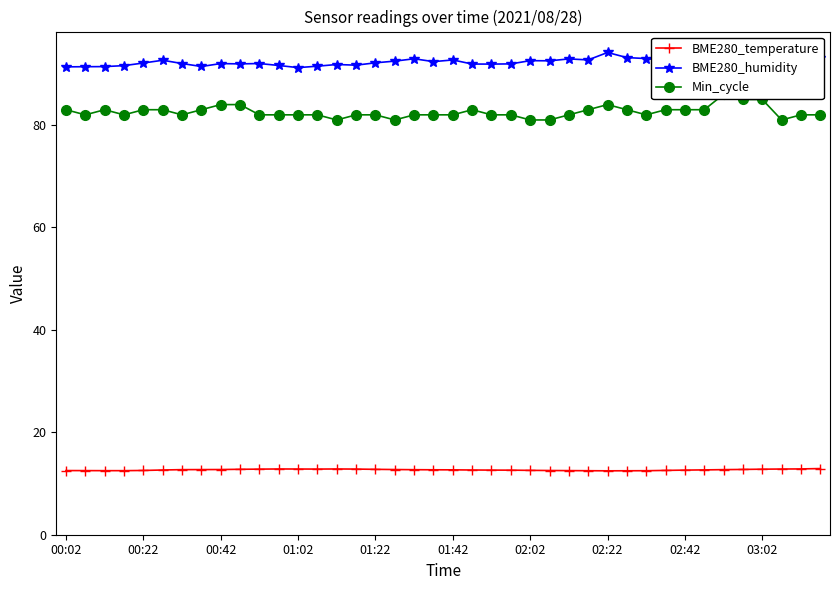

Reading right to left, transcribe all the data shown in this chart.

BME280_temperature: 12.9	12.8	12.8	12.8	12.8	12.7	12.7	12.6	12.6	12.5	12.5	12.5	12.5	12.5	12.5	12.6	12.6	12.6	12.6	12.7	12.7	12.7	12.7	12.8	12.8	12.8	12.8	12.8	12.8	12.8	12.8	12.7	12.7	12.7	12.6	12.6	12.5	12.5	12.5	12.5
BME280_humidity: 93.0	93.6	92.6	93.2	92.8	92.6	92.6	92.6	92.7	93.0	93.2	94.2	92.7	92.9	92.5	92.6	92.0	91.9	91.9	92.7	92.4	93.0	92.5	92.2	91.7	91.8	91.5	91.2	91.6	92.0	92.0	92.0	91.4	92.0	92.7	92.1	91.6	91.4	91.4	91.4
Min_cycle: 82.0	82.0	81.0	85.0	85.0	86.0	83.0	83.0	83.0	82.0	83.0	84.0	83.0	82.0	81.0	81.0	82.0	82.0	83.0	82.0	82.0	82.0	81.0	82.0	82.0	81.0	82.0	82.0	82.0	82.0	84.0	84.0	83.0	82.0	83.0	83.0	82.0	83.0	82.0	83.0